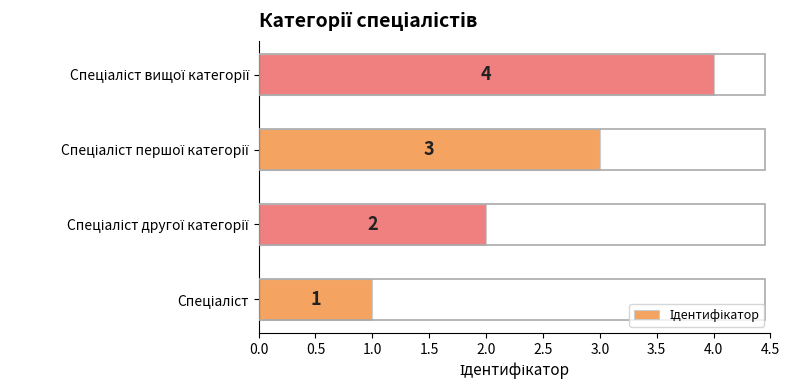

What is the maximum value shown in the chart?

4